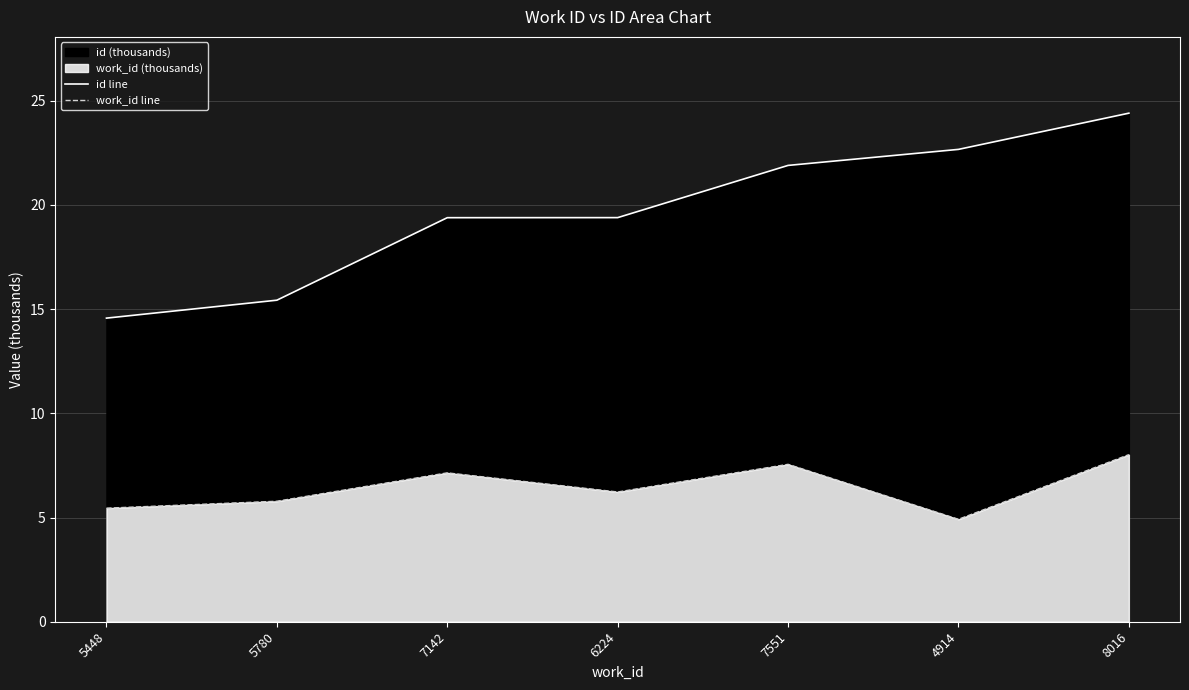

Does the chart display data point markers on the line(s)?

No